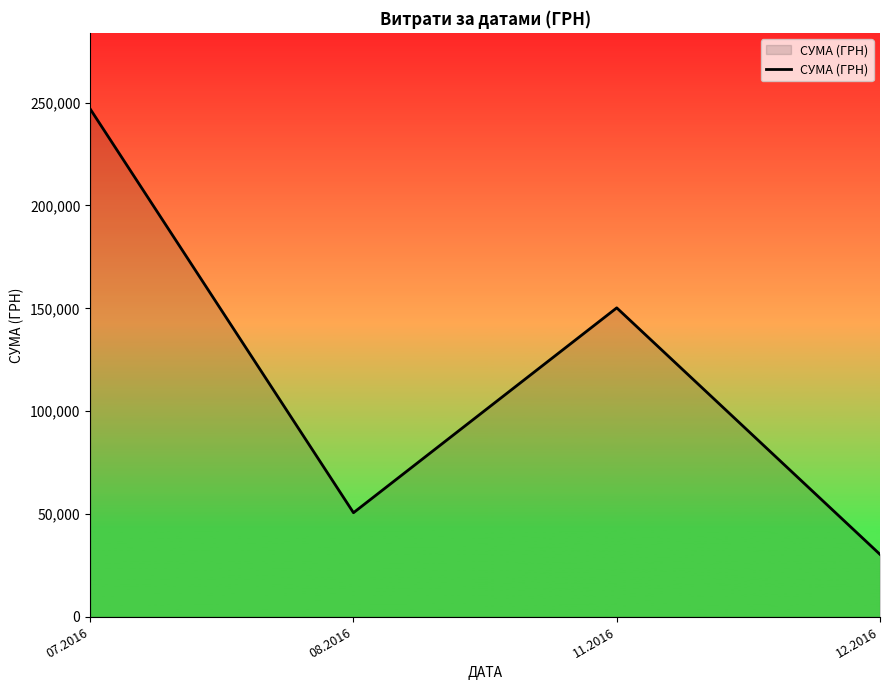

How many interior local valleys (lower than both neighbors) does the data have?

1